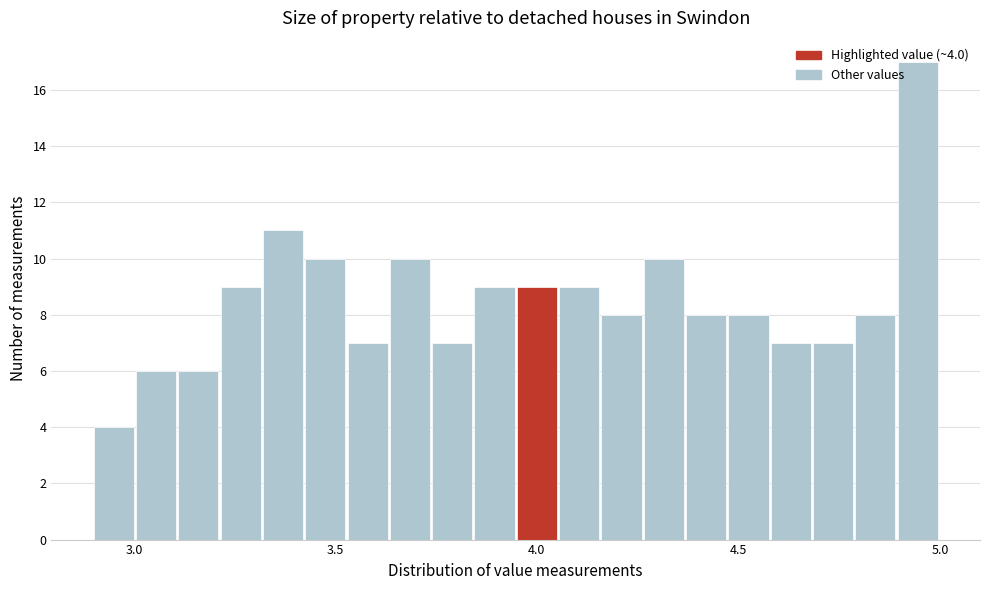

Around what value on the x-axis is the tallest bar? Give the approximate position of its centre, as read against the axis.

4.95